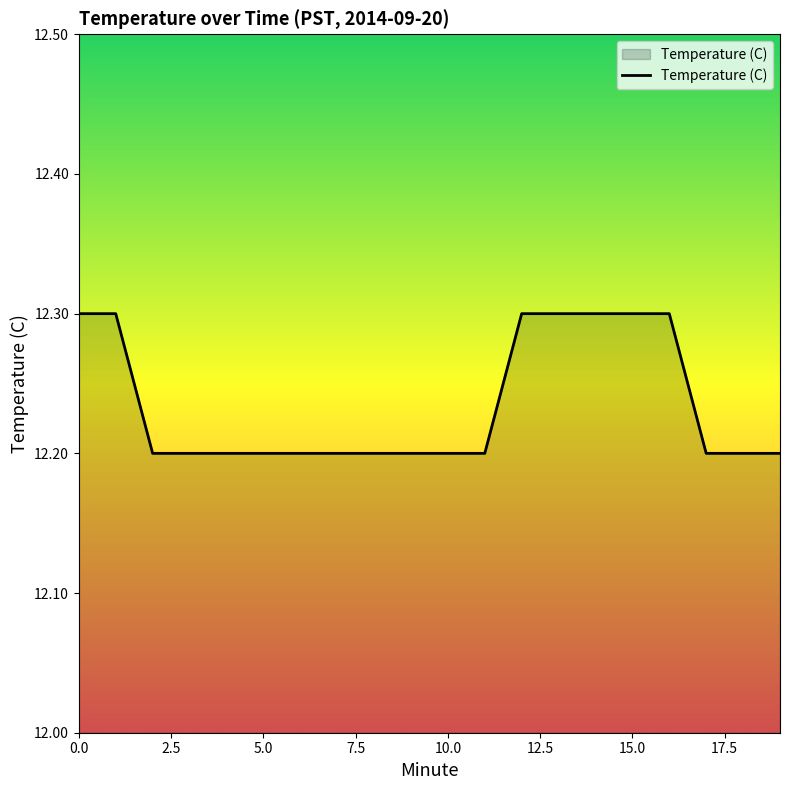

What is the greatest value displayed?

12.3